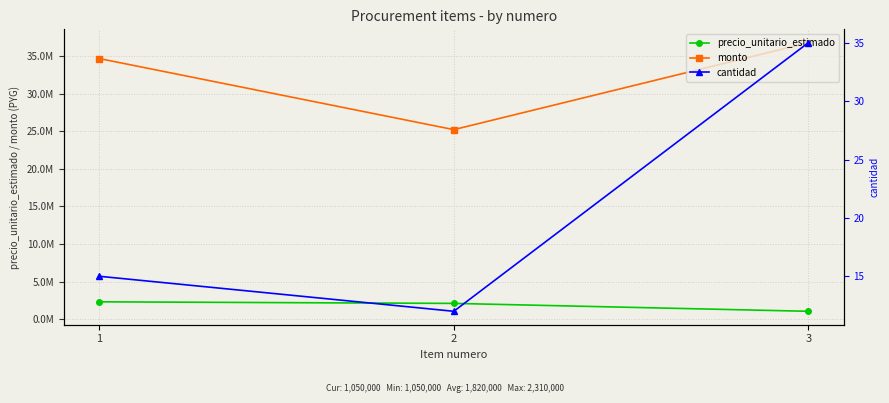

What is the value of the cantidad point at the 3rd from the left?

35